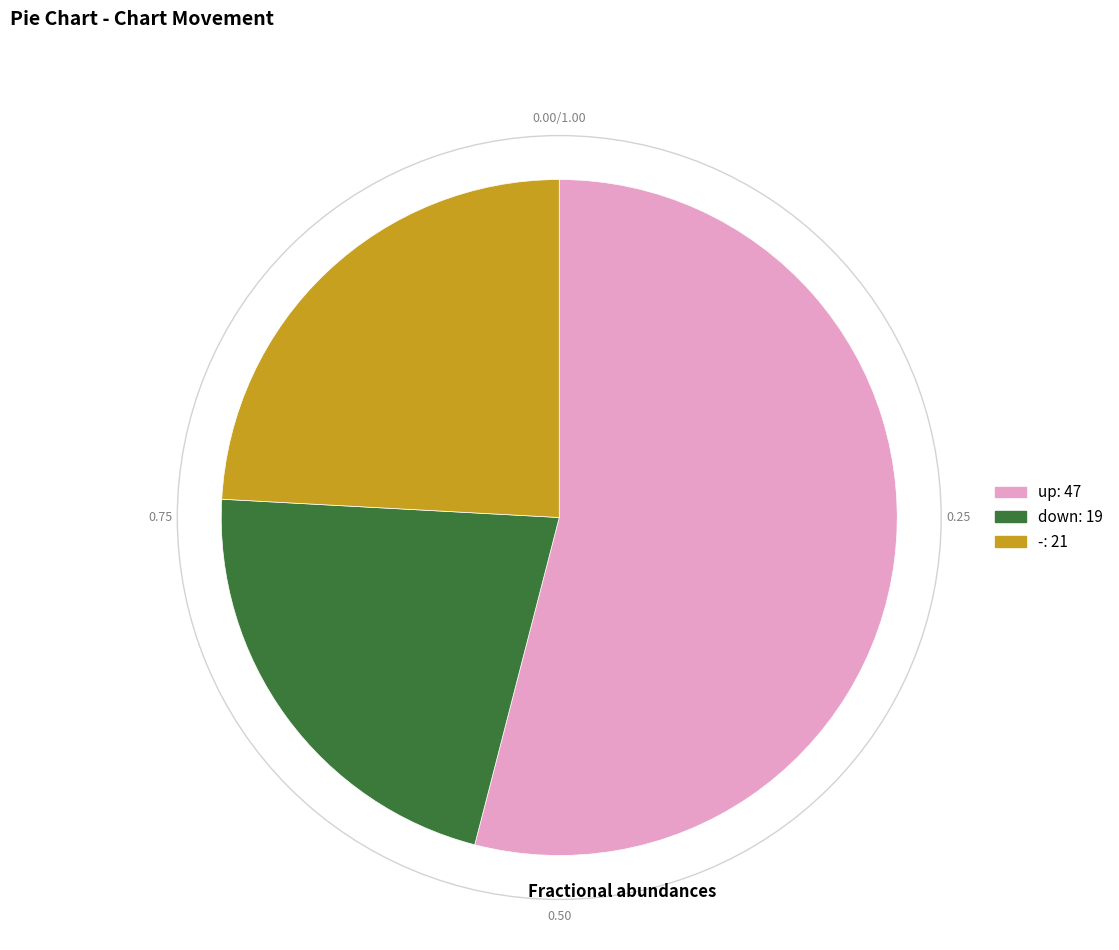

Approximately how many times larger is the value at up compared to down?

2.5